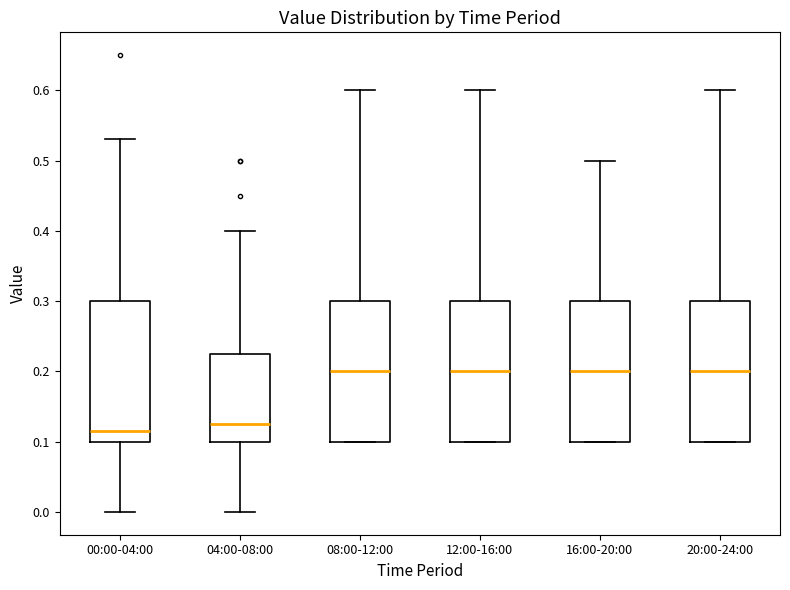

Where does the upper whisker of the box for 20:00-24:00 end on the y-axis? The values are not printed on the chart, so give them approximately, as read against the axis.

0.60